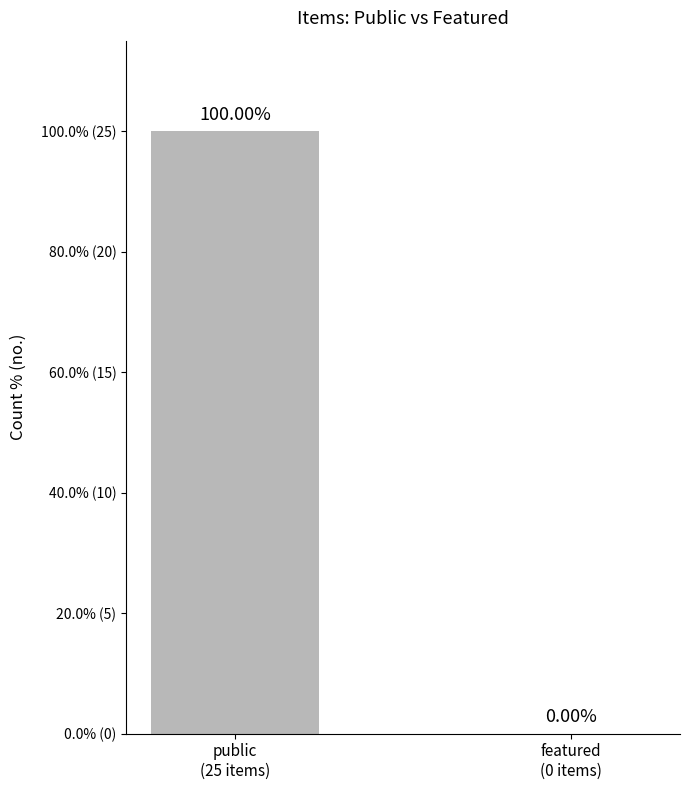

Rank the categories by value from highest to lowest.

public
(25 items), featured
(0 items)